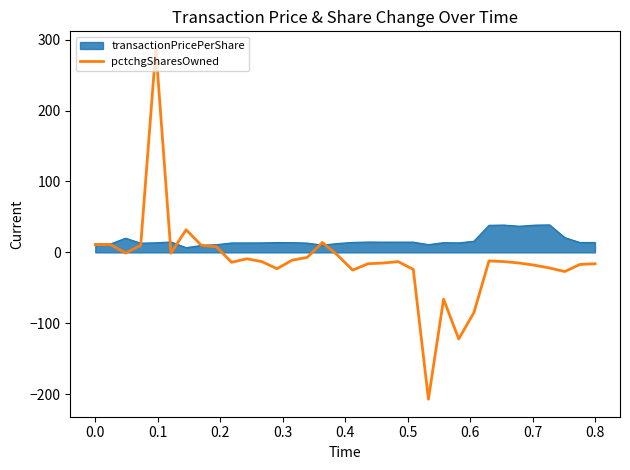

What is the highest value of the pctchgSharesOwned series?

287.0